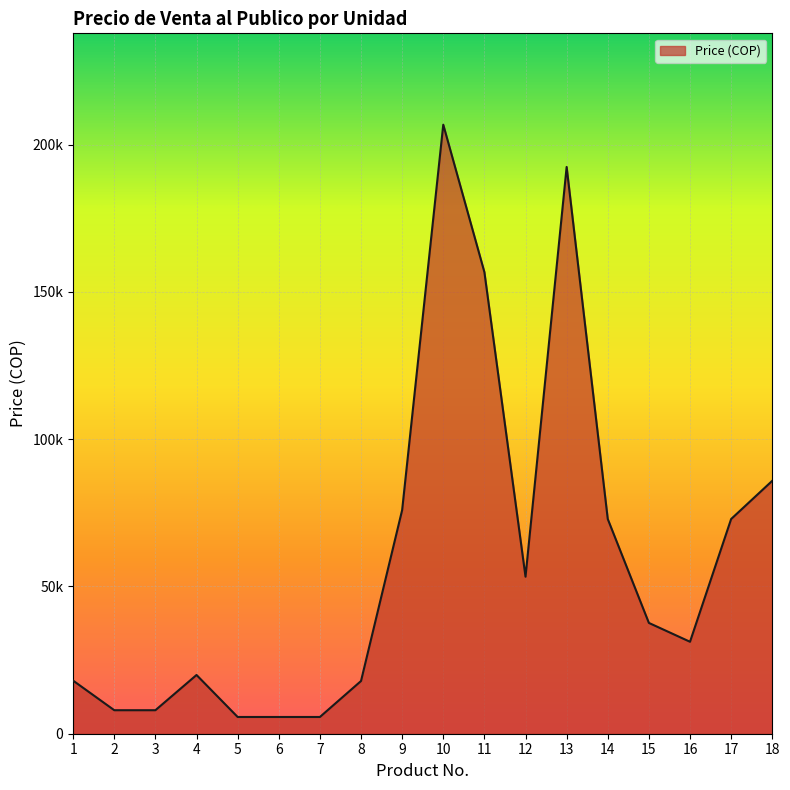

Does the chart display data point markers on the line(s)?

No